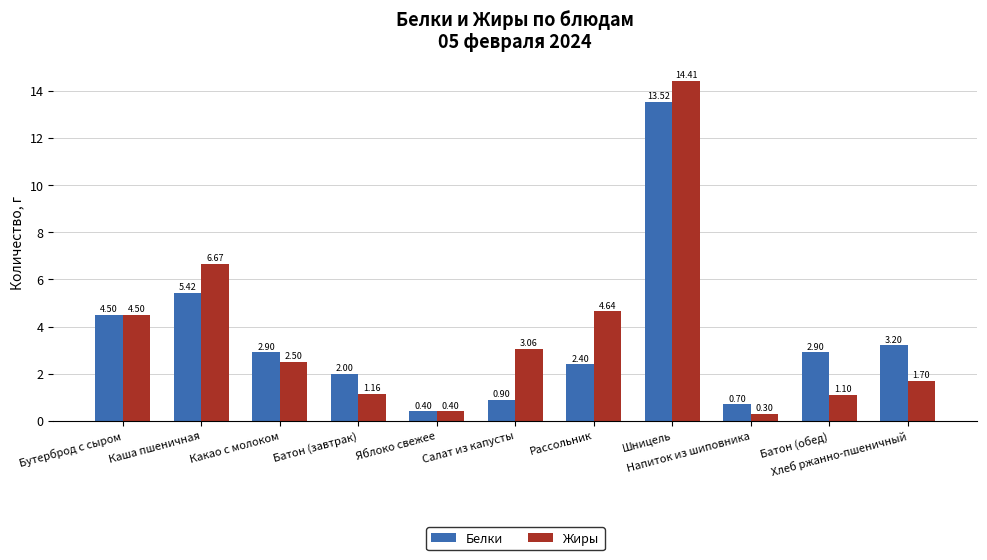

How many values in the Жиры series exceed 2?

6